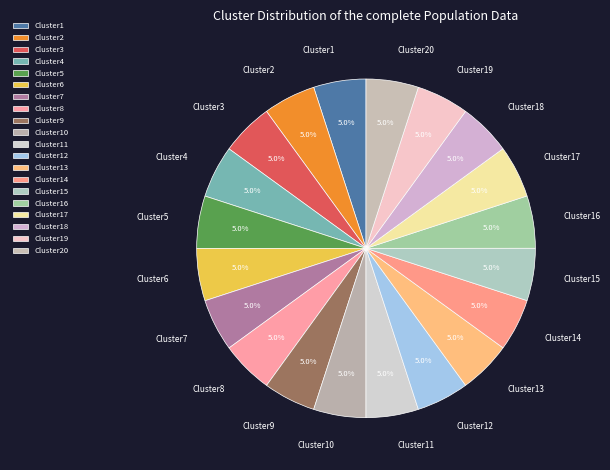

Count the number of slices in the pie.

20